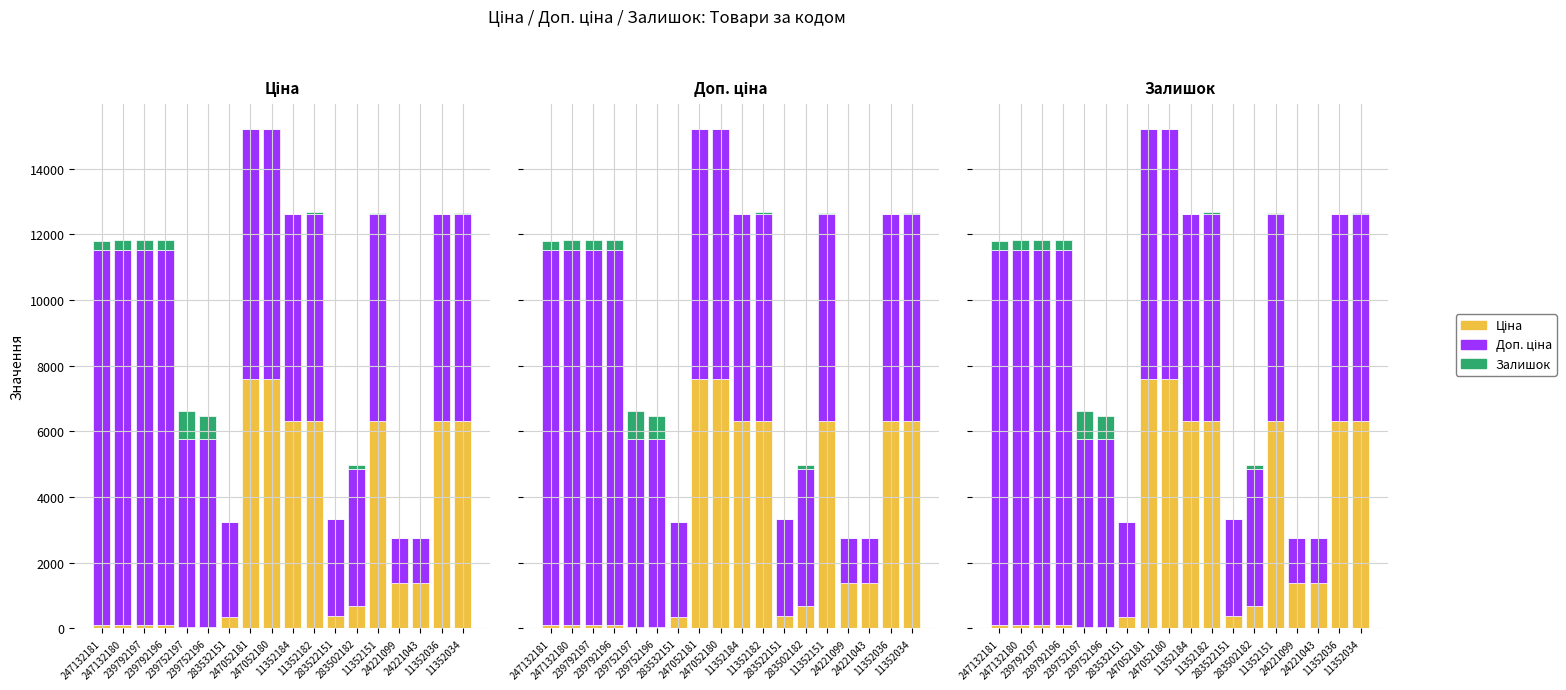

What is the label of the 15th bar from the left?

24221099